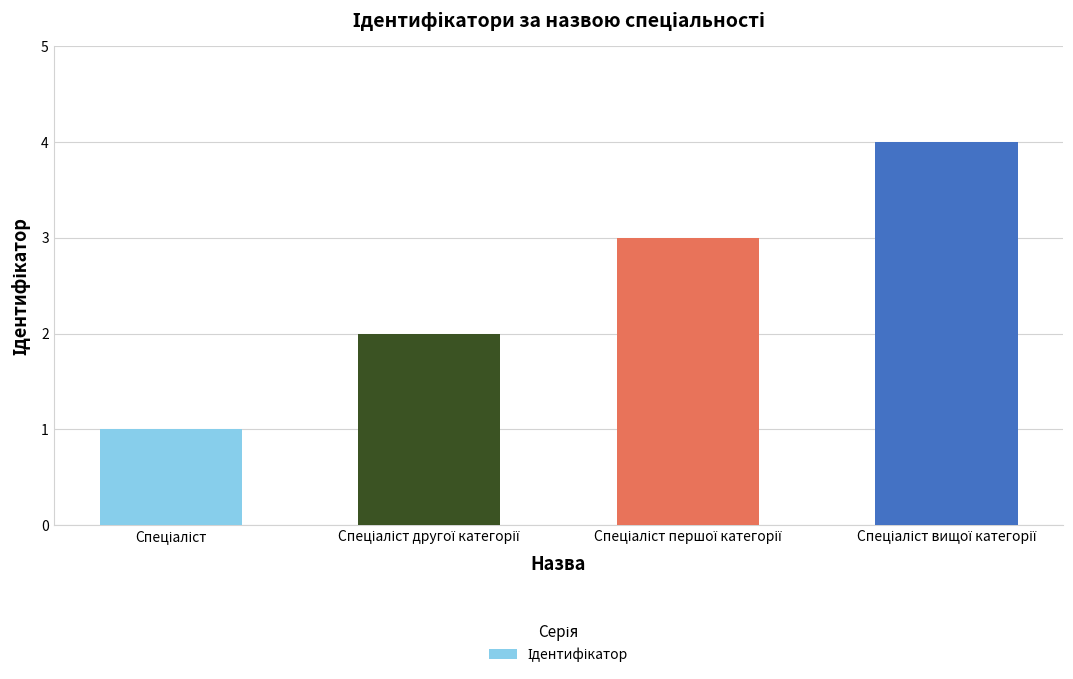

How many data points are less than 3?

2